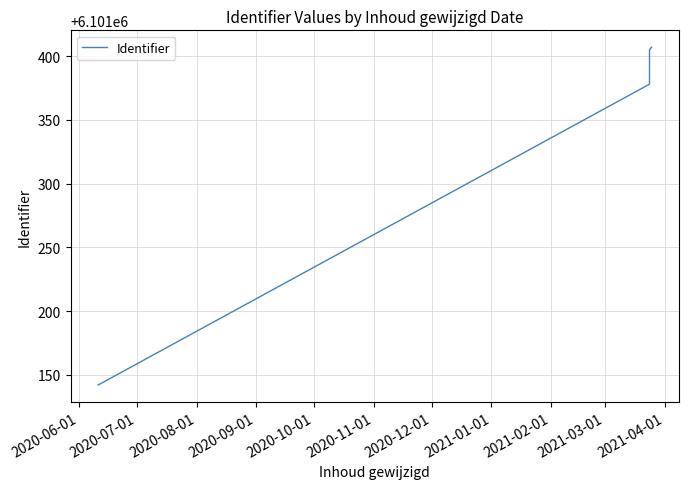

Approximately how many times larger is the value at 2020-07-01 compared to 2020-08-01?

1.0